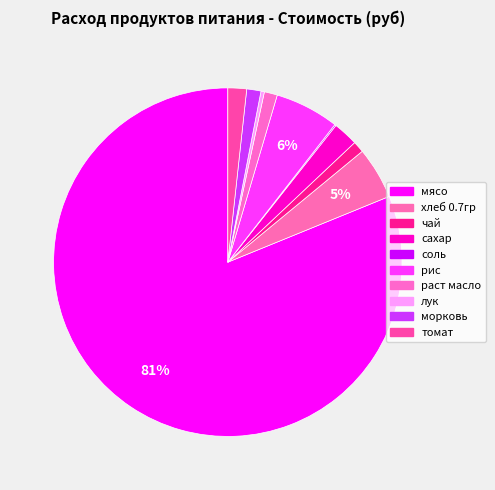

What is the largest slice in the pie chart?

мясо